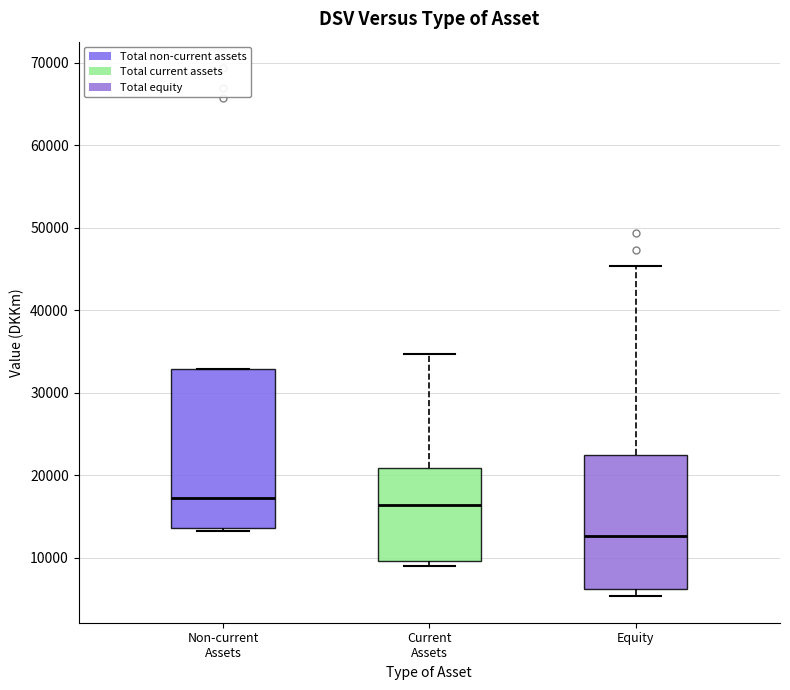

Reading left to right, read every box against the y-axis: the position of its median line, the range the box covers, and the ends of its whiskers. The values are not printed on the chart, so give them approximately, as read against the axis.

Non-current Assets: median 17000, box 14000 to 33000, whiskers 13000 to 33000
Current Assets: median 16000, box 10000 to 21000, whiskers 9000 to 35000
Equity: median 13000, box 6000 to 22000, whiskers 5000 to 45000